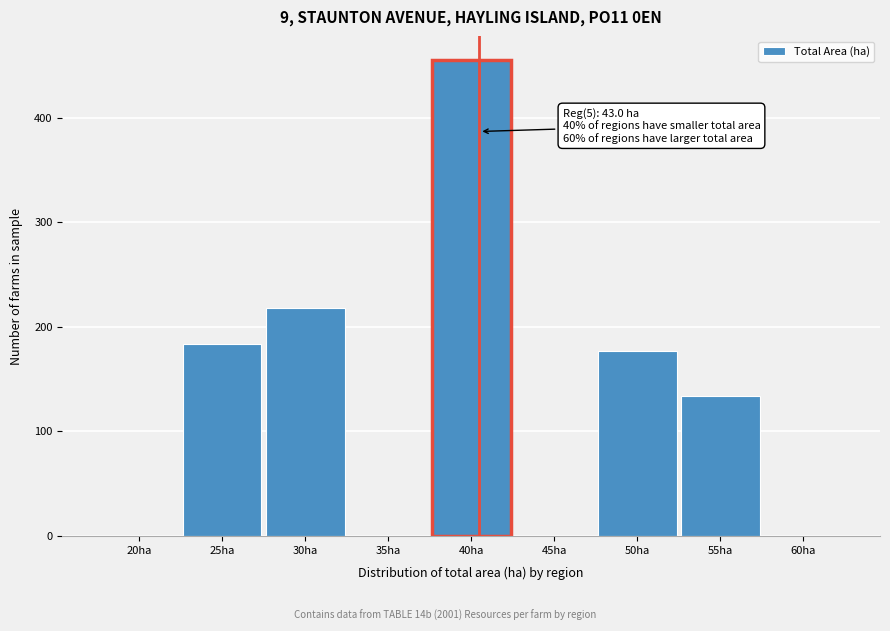

Reading left to right, transcribe all the data shown in this chart.

20ha=0	25ha=183	30ha=218	35ha=0	40ha=455	45ha=0	50ha=177	55ha=134	60ha=0